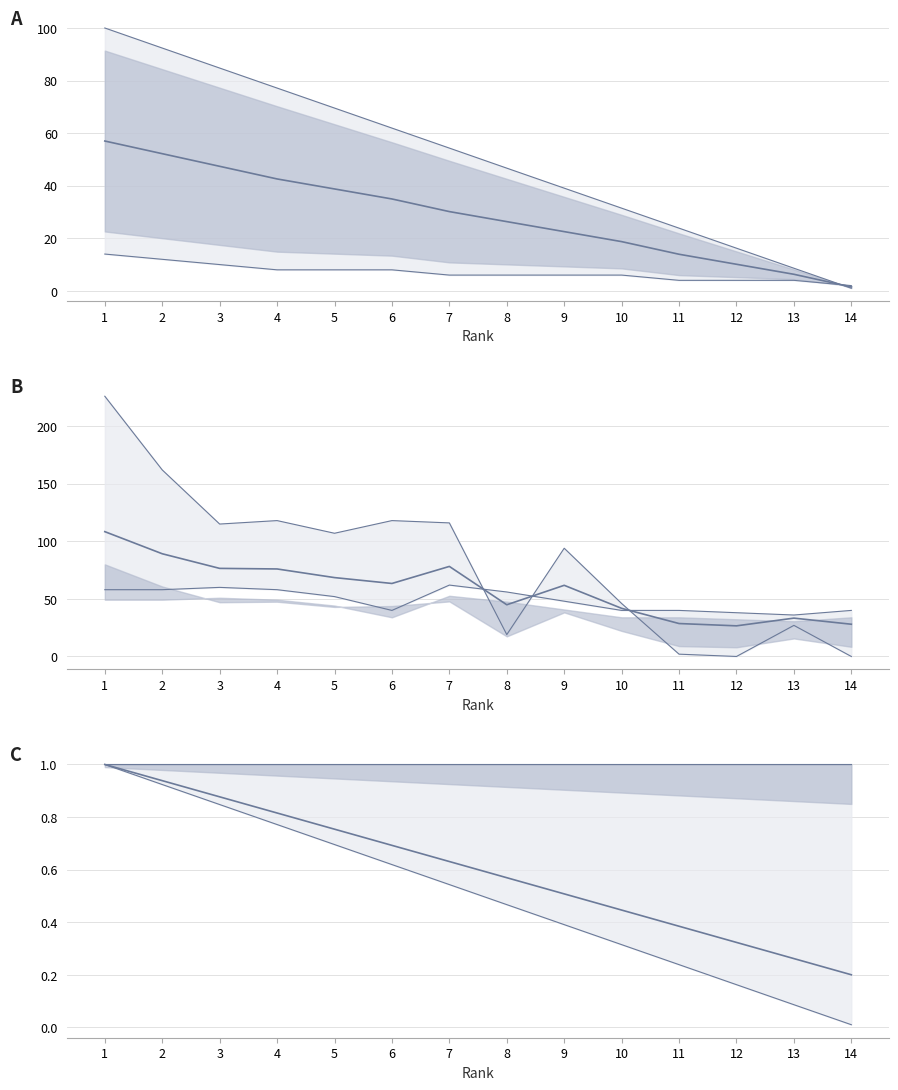

What is the average value of the Lower bound series?

0.5